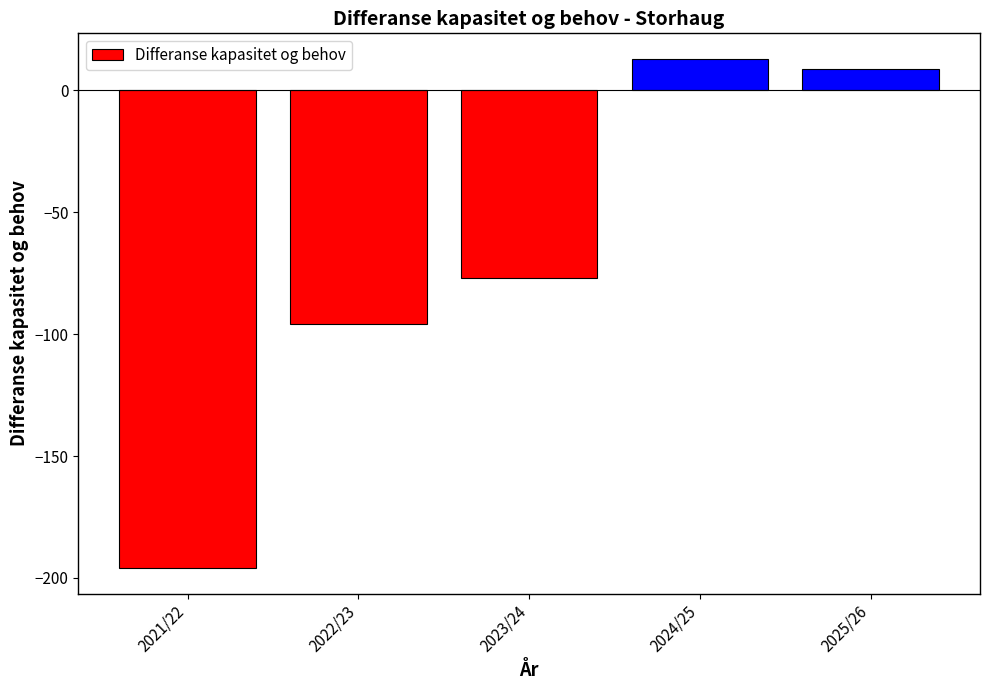

How many bars are there in total?

5